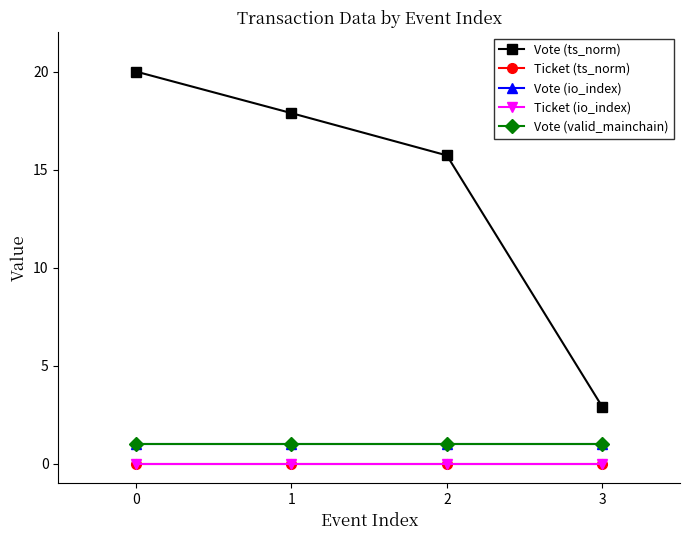

Reading left to right, what are all the values shown in this chart?

Vote (ts_norm): 20.0	17.9	15.7	2.9
Ticket (ts_norm): 0.0	0.0	0.0	0.0
Vote (io_index): 1.0	1.0	1.0	1.0
Ticket (io_index): 0.0	0.0	0.0	0.0
Vote (valid_mainchain): 1.0	1.0	1.0	1.0